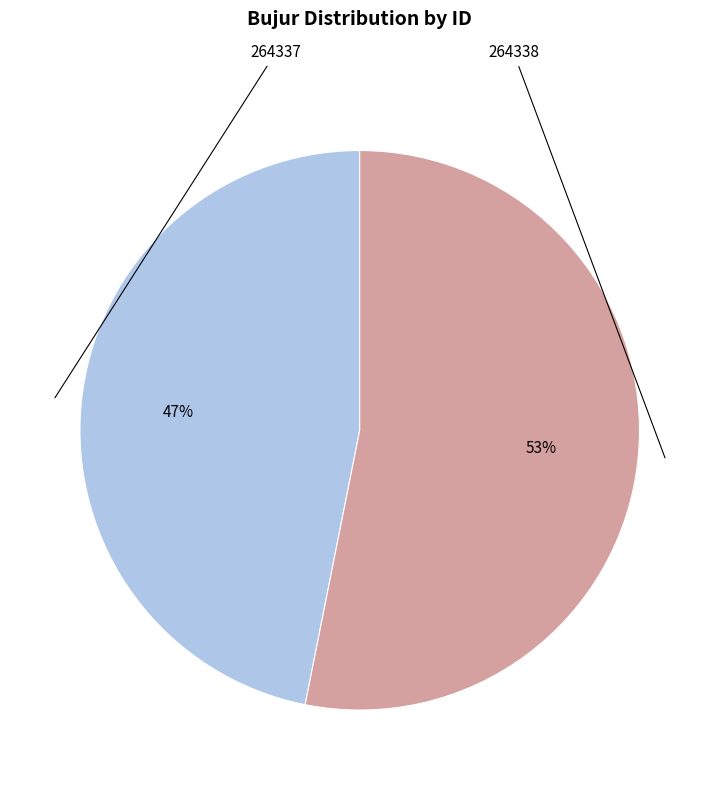

The 264338 slice represents 53% of the pie. True or false?

True